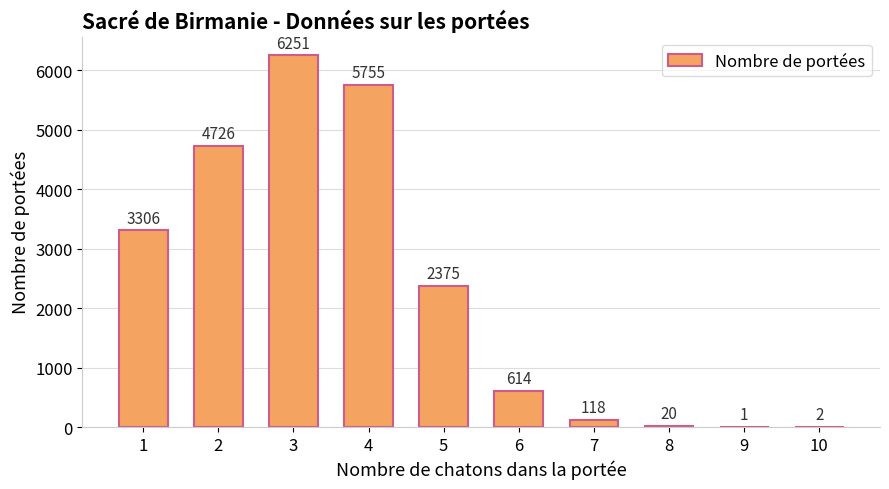

Is it true that the value at 3 is 6251?

True